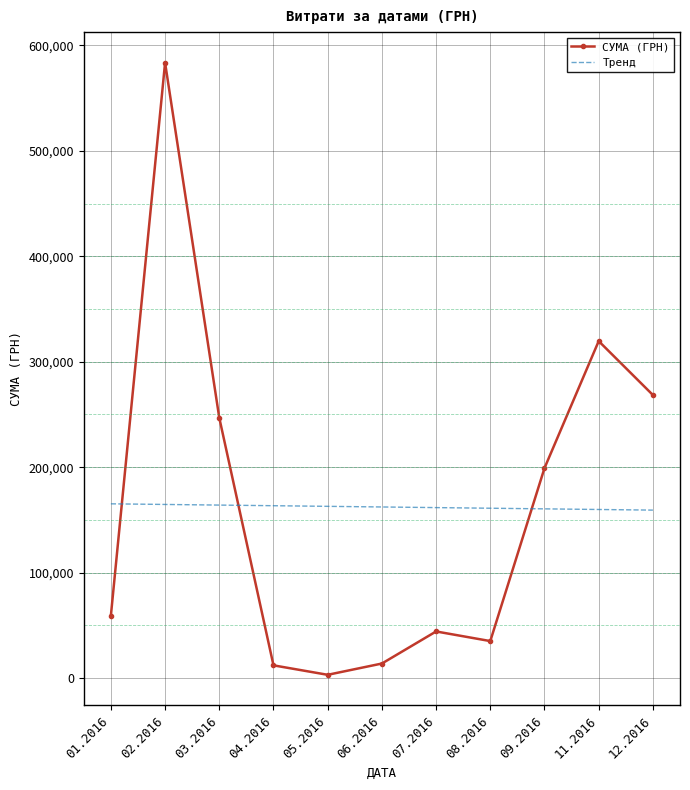

What is the lowest value of the СУМА (ГРН) series?

3157.1